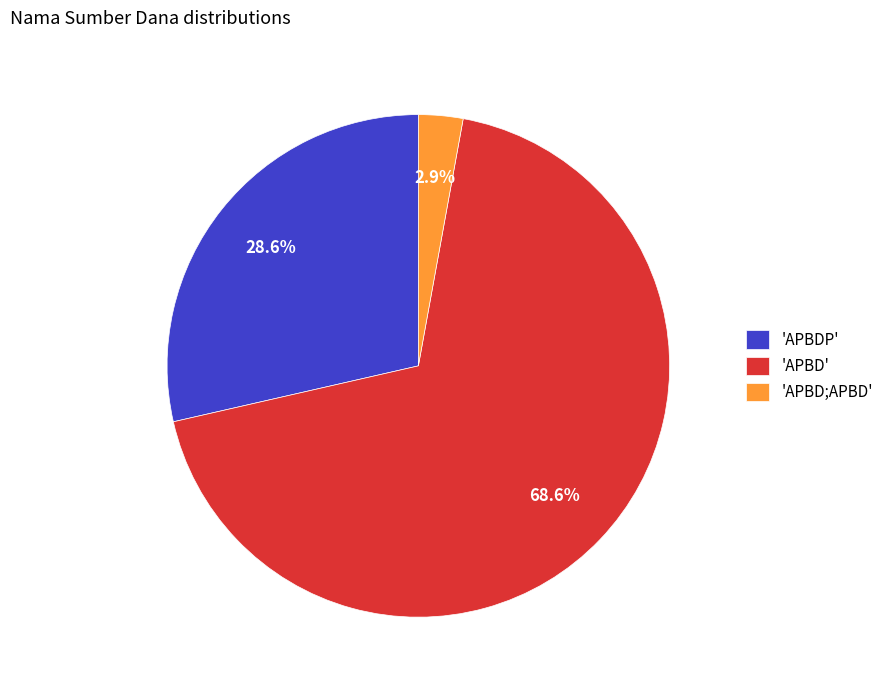

Rank the categories by value from lowest to highest.

'APBD;APBD', 'APBDP', 'APBD'